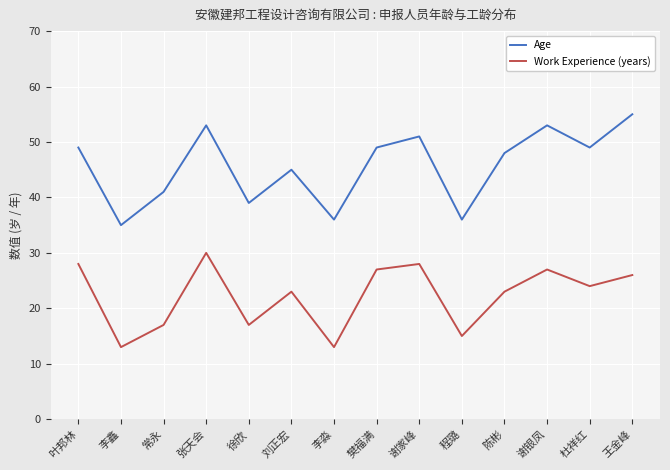

List the series in order of their peak value, highest first.

Age, Work Experience (years)